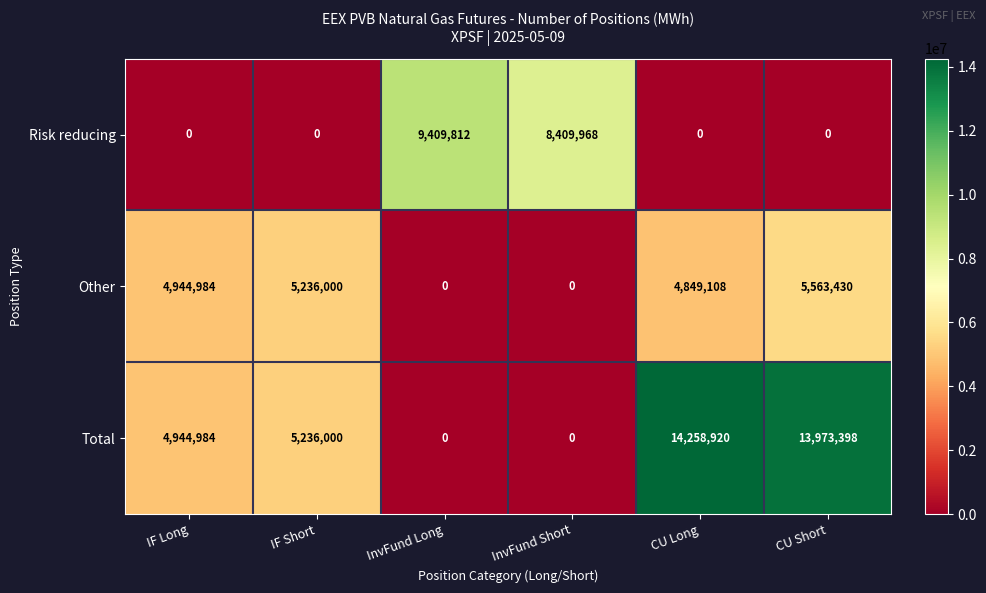

The value of Risk reducing at InvFund Long is 9409812. True or false?

True